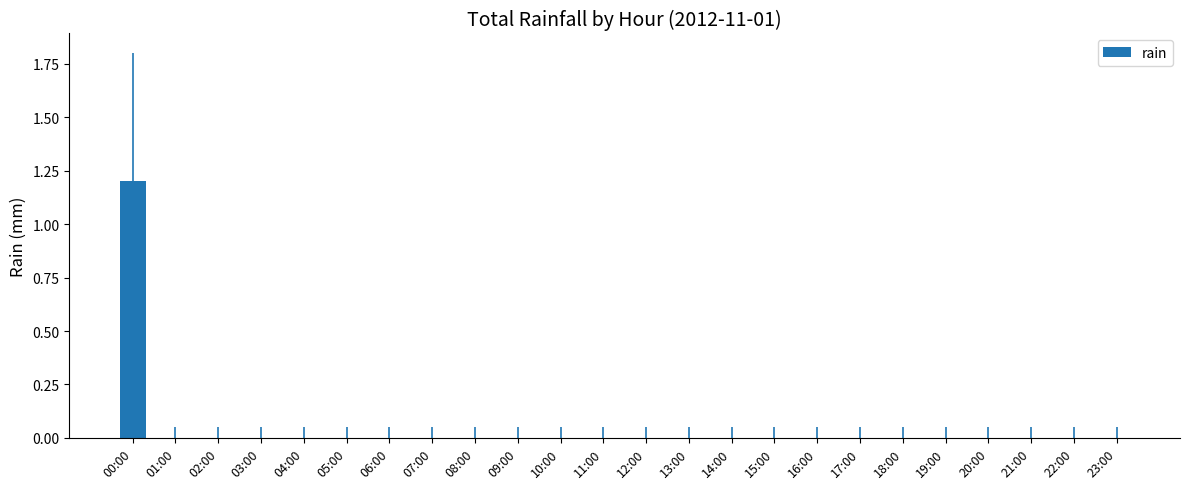

Count the number of data series in this chart.

1